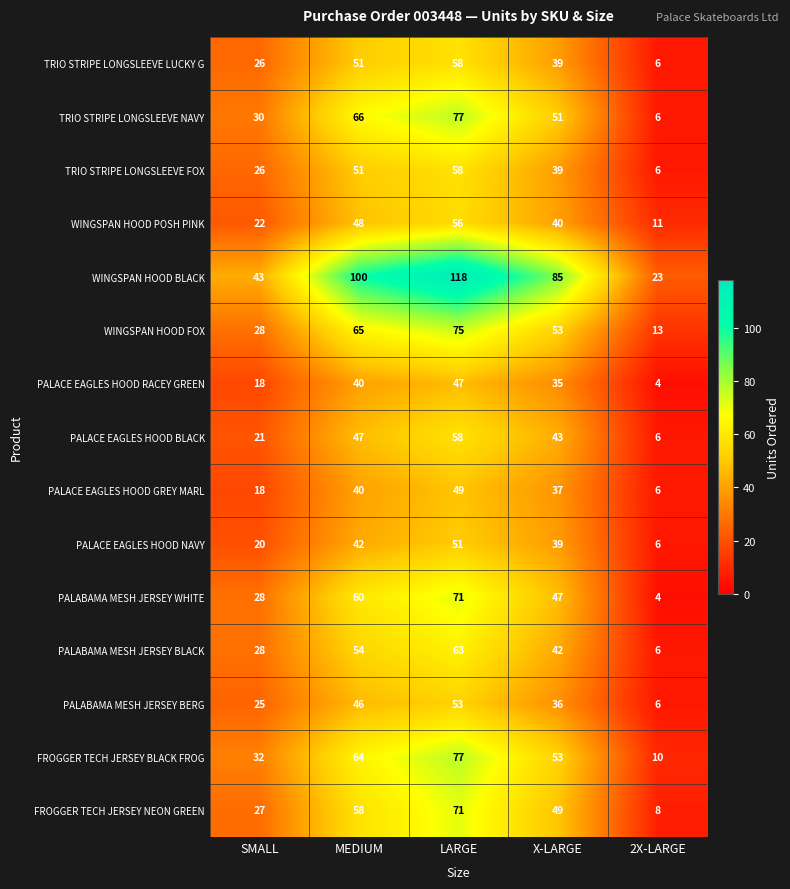

What is the difference between the maximum and minimum values in the FROGGER TECH JERSEY NEON GREEN series?

63